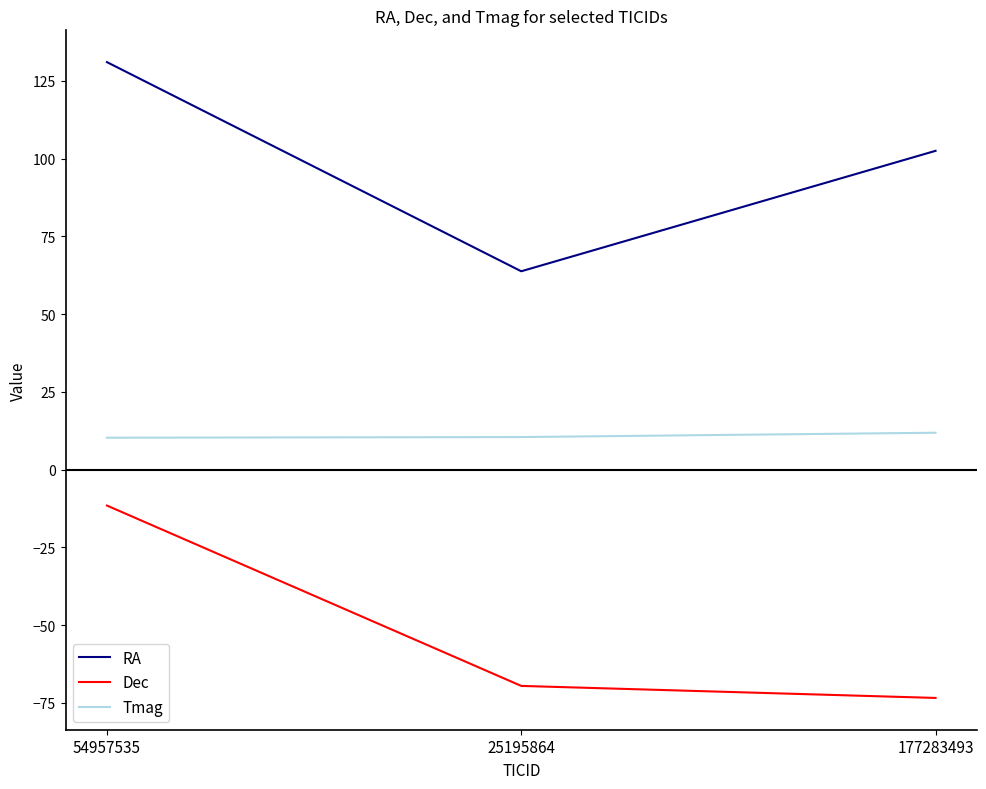

Which series has the widest spread of values?

RA